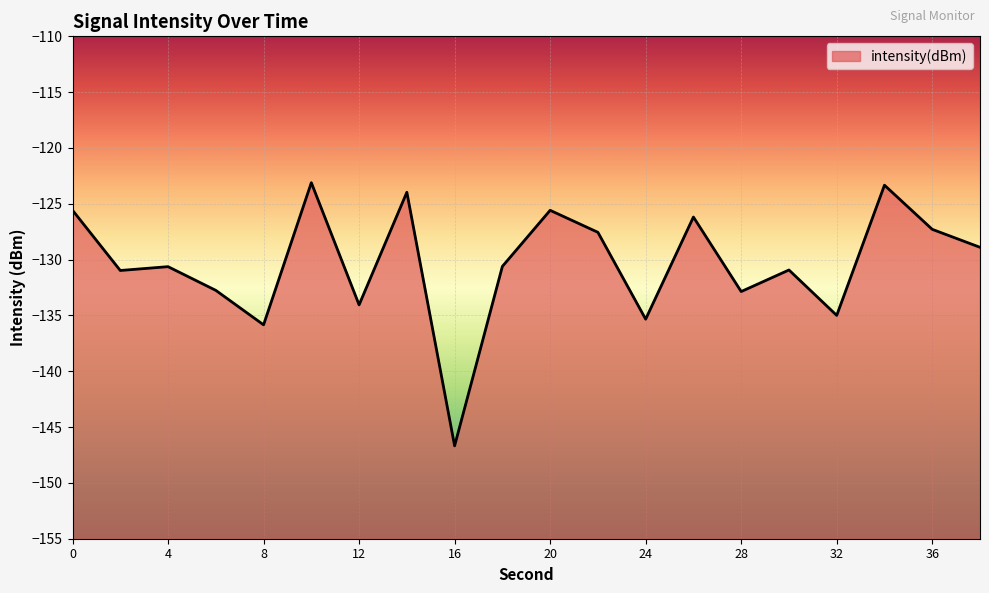

Rank the categories by value from highest to lowest.

10, 34, 14, 0, 20, 26, 36, 22, 38, 18, 4, 30, 2, 6, 28, 12, 32, 24, 8, 16